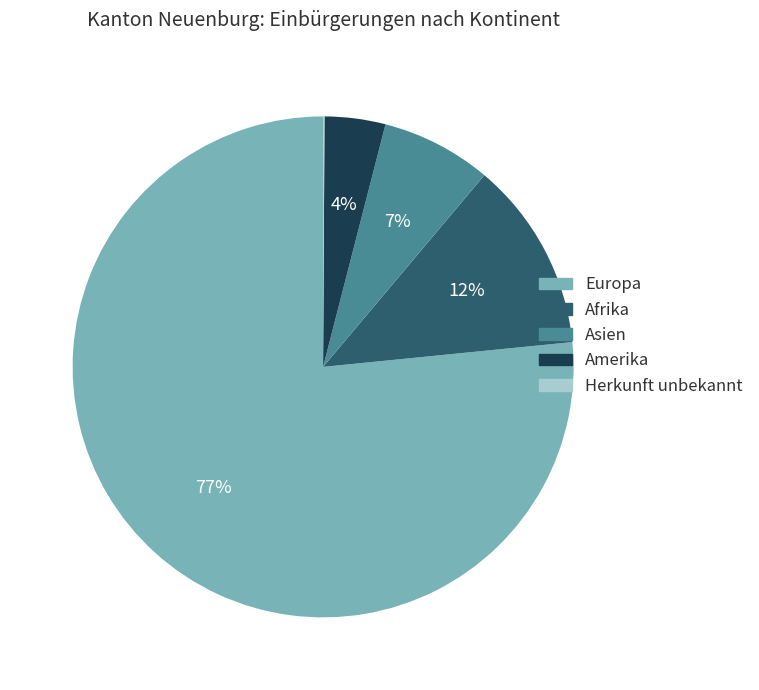

To the nearest percent, what is the average slice percentage?

20%